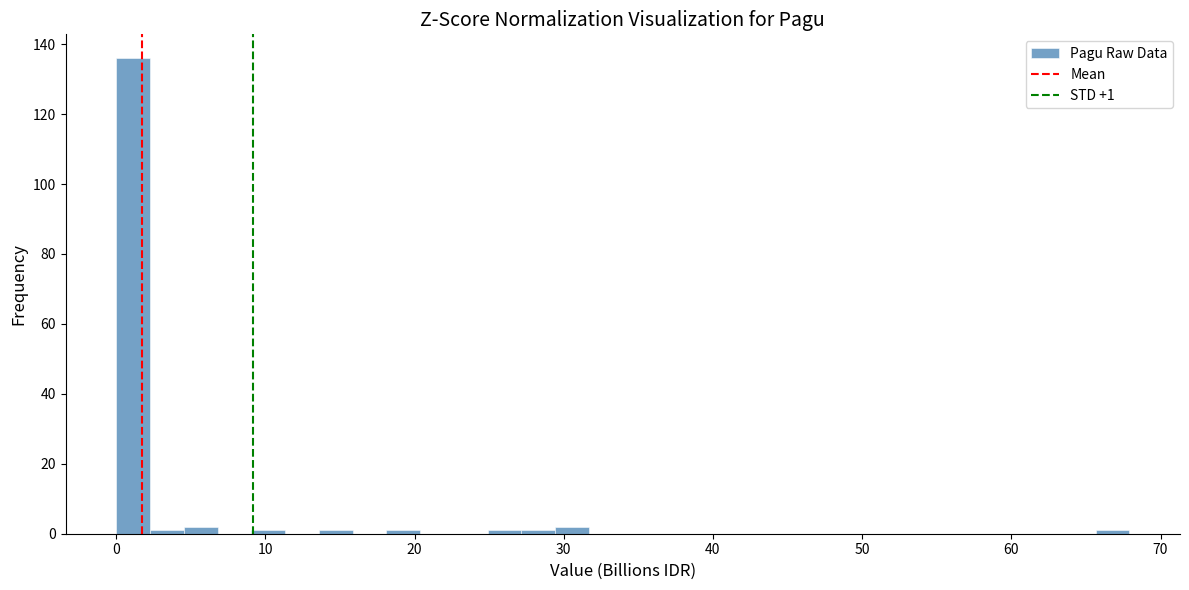

Read against the x-axis, roughly where is the centre of the tallest bar?

1